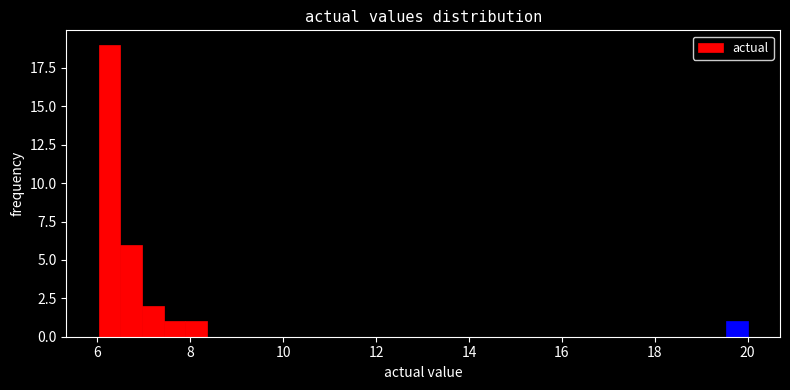

Around what value on the x-axis is the tallest bar? Give the approximate position of its centre, as read against the axis.

6.2